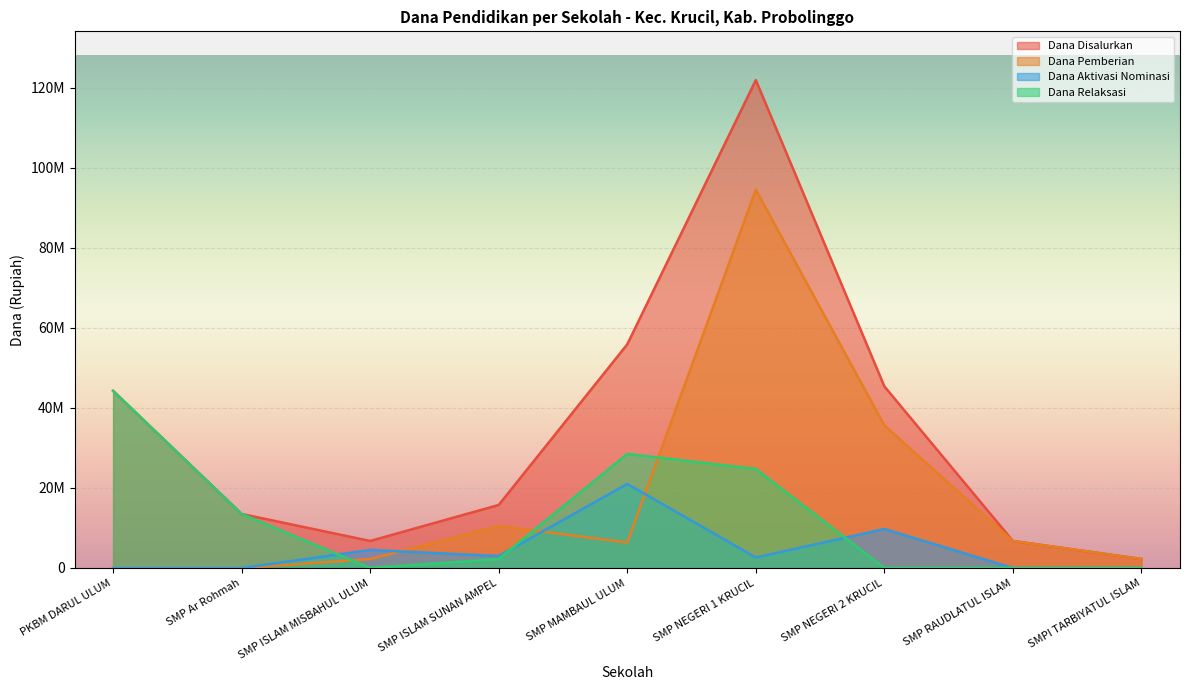

What is the difference between the maximum and second lowest values in the Dana Relaksasi series?

44250000